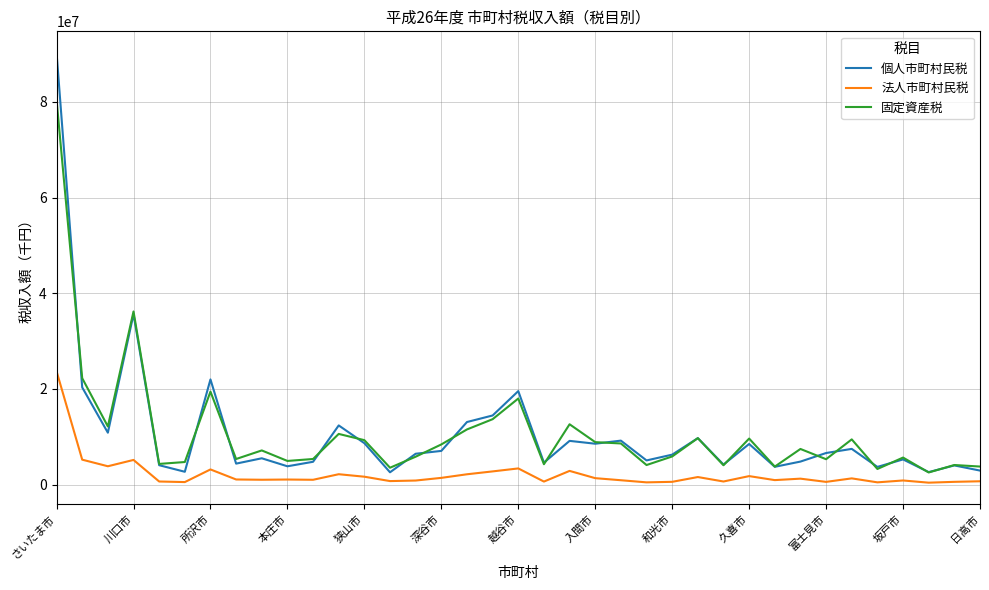

True or false: 法人市町村民税 and 個人市町村民税 intersect in this chart.

False